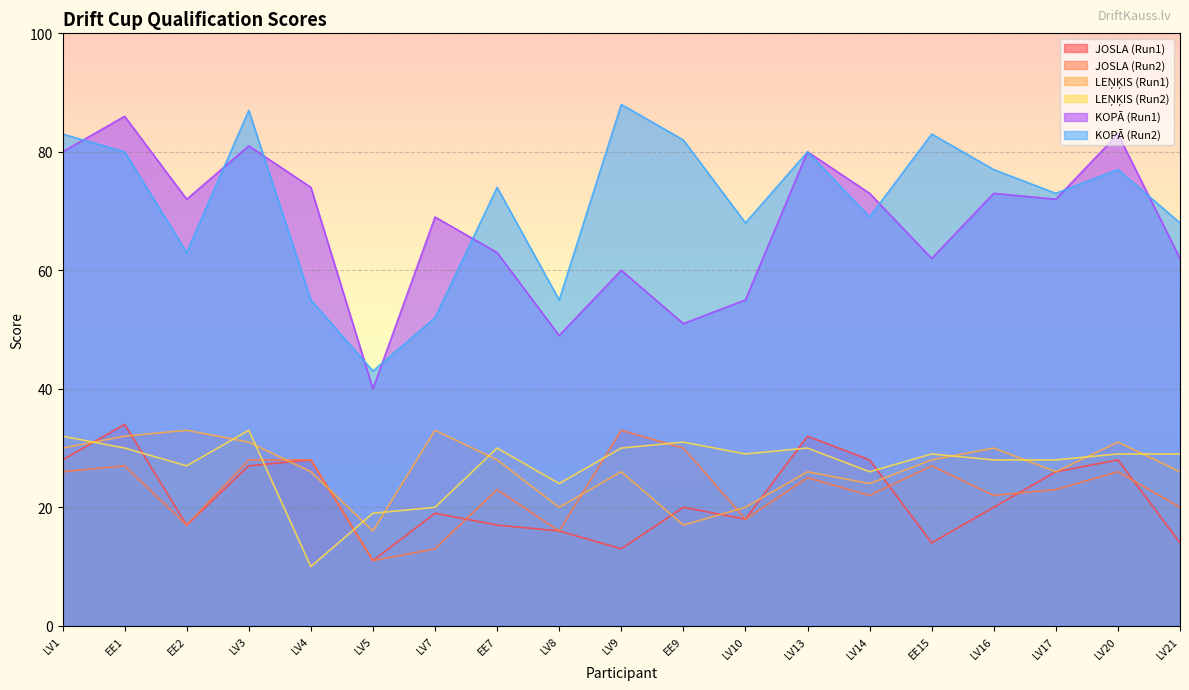

Where is JOSLA (Run2) nearest to the value 22?

LV14